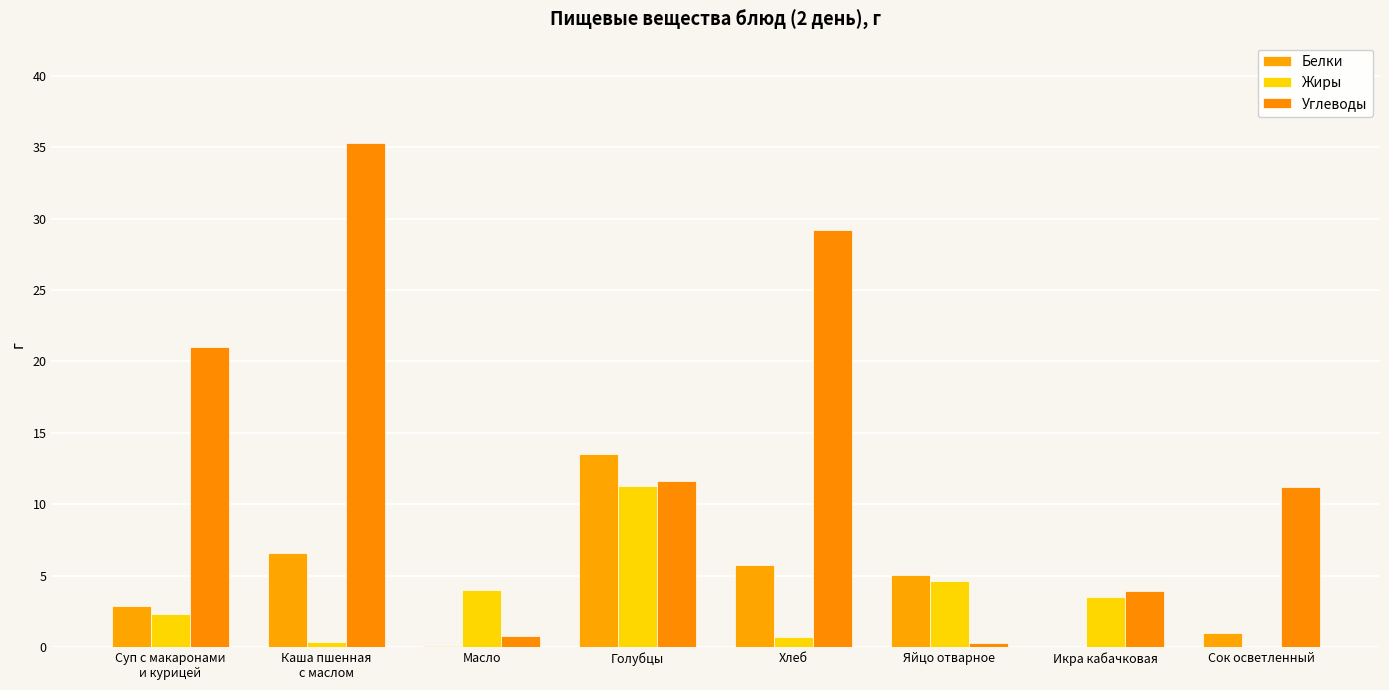

Does the chart contain stacked bars?

No